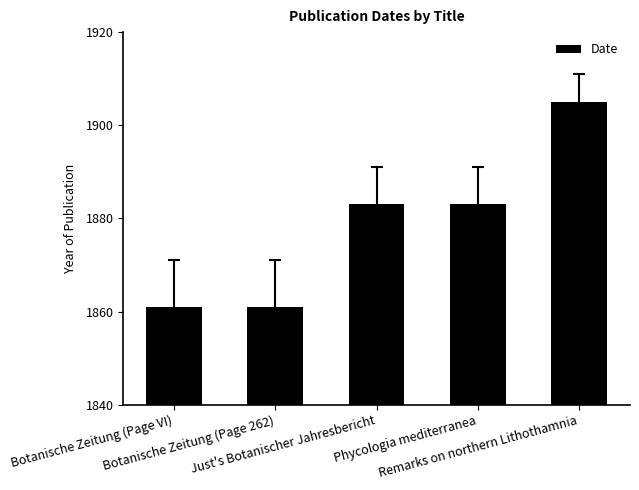

Are the bars grouped side by side (vs. stacked)?

No